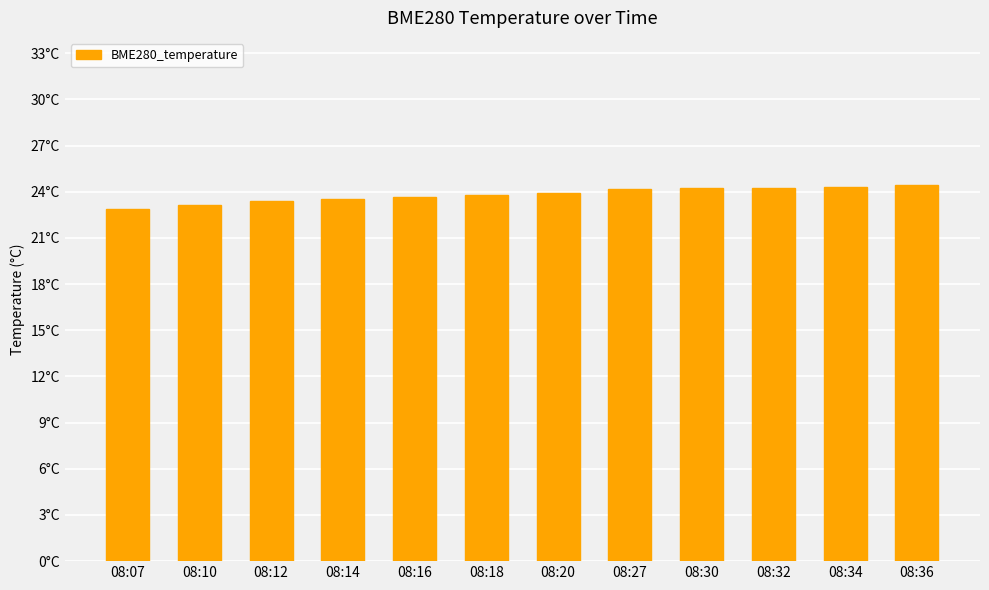

What is the change in value from 08:14 to 08:27?

+0.7